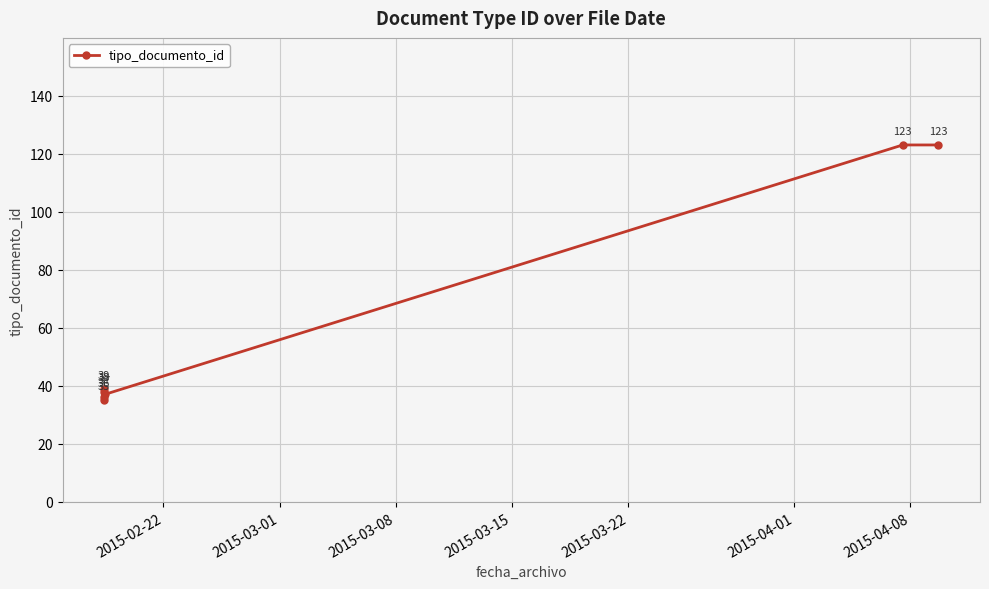

How many points are lower than both their immediate neighbors (excluding endpoints)?

1